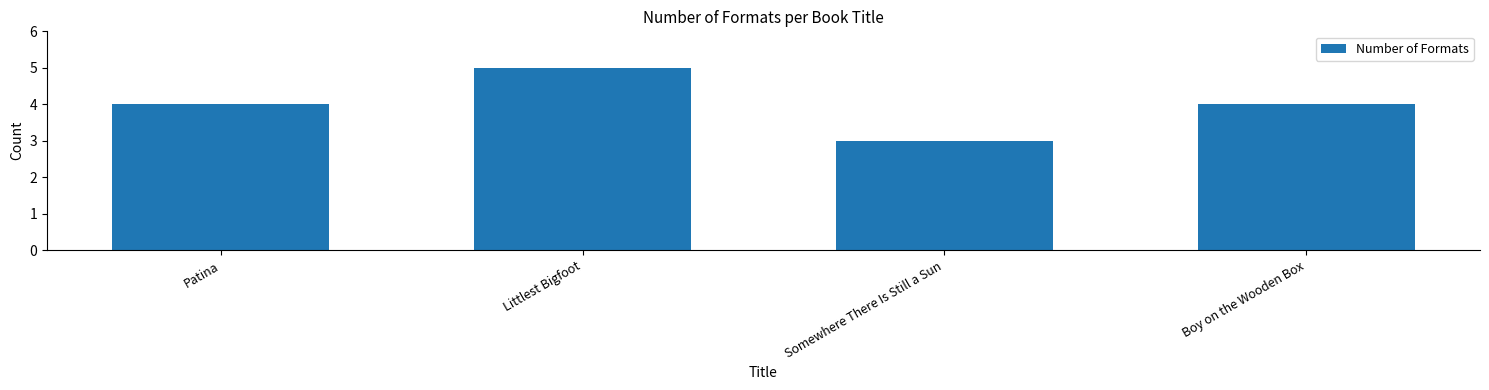

What is the label of the 4th bar from the right?

Patina